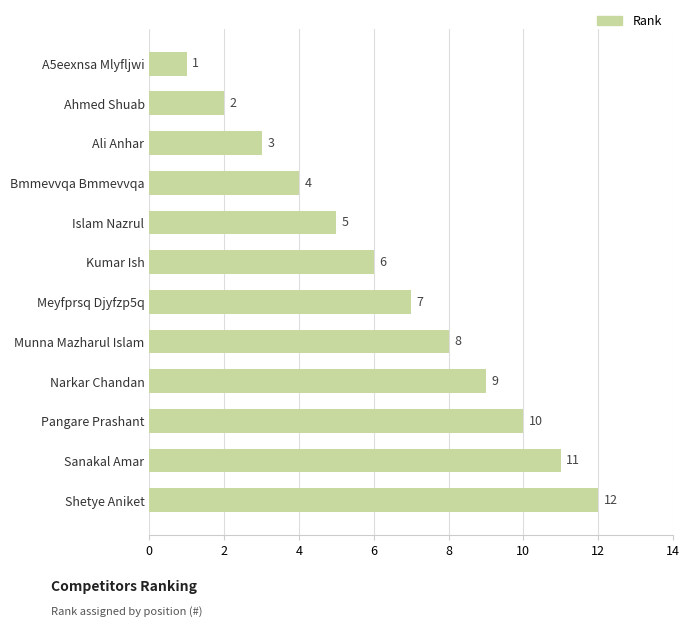

The value at A5eexnsa Mlyfljwi is 1. True or false?

True